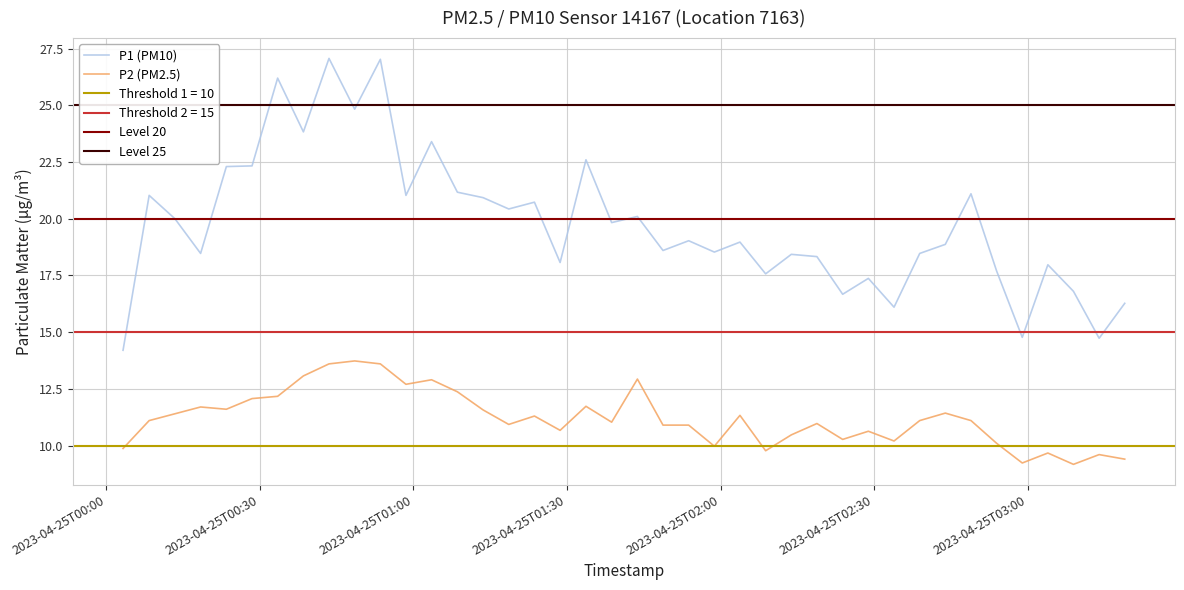

How many values in the P2 series exceed 11?

22